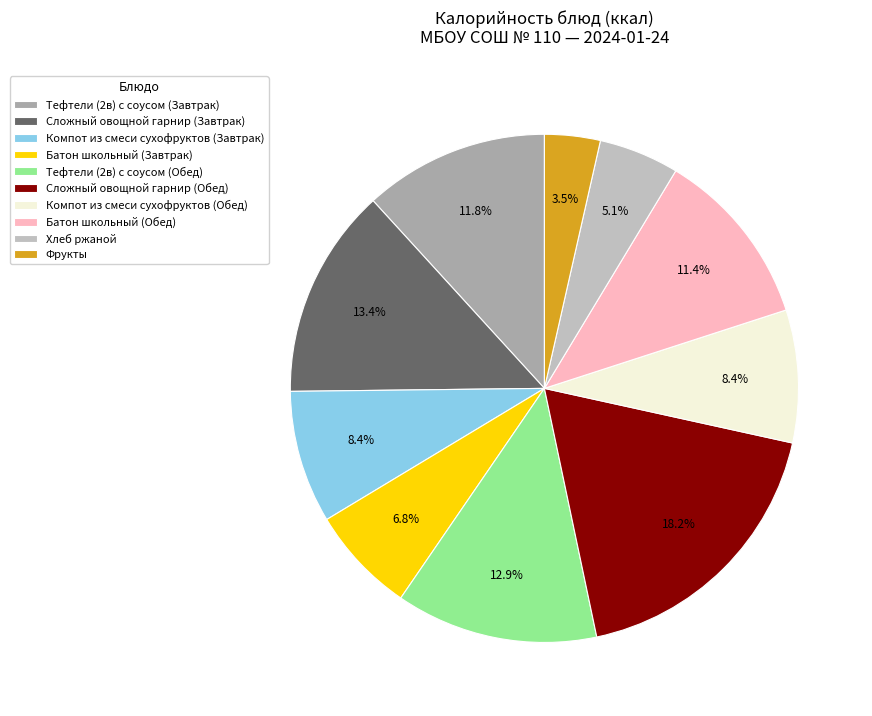

Is it true that Компот из смеси сухофруктов (Обед) is 1% of the pie?

False